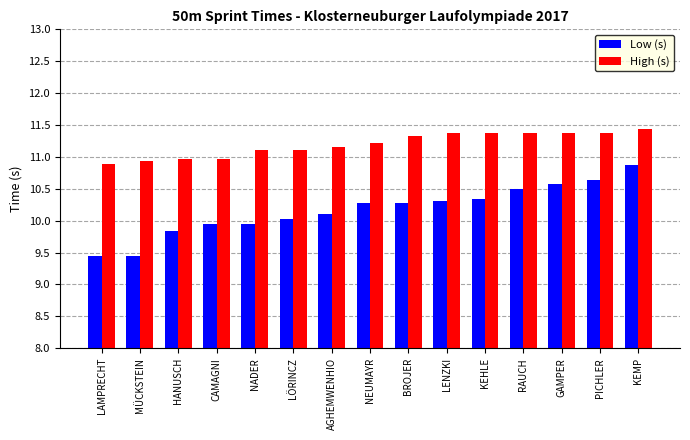

The Low (s) series shows 10.3 at BROJER. True or false?

True